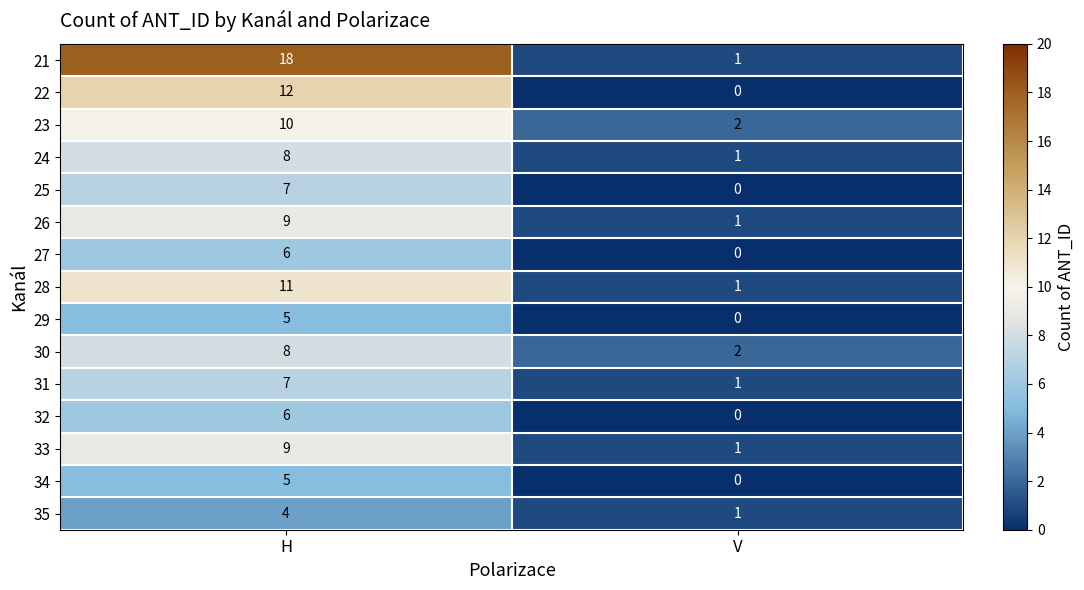

The 24 series shows 1 at V. True or false?

True